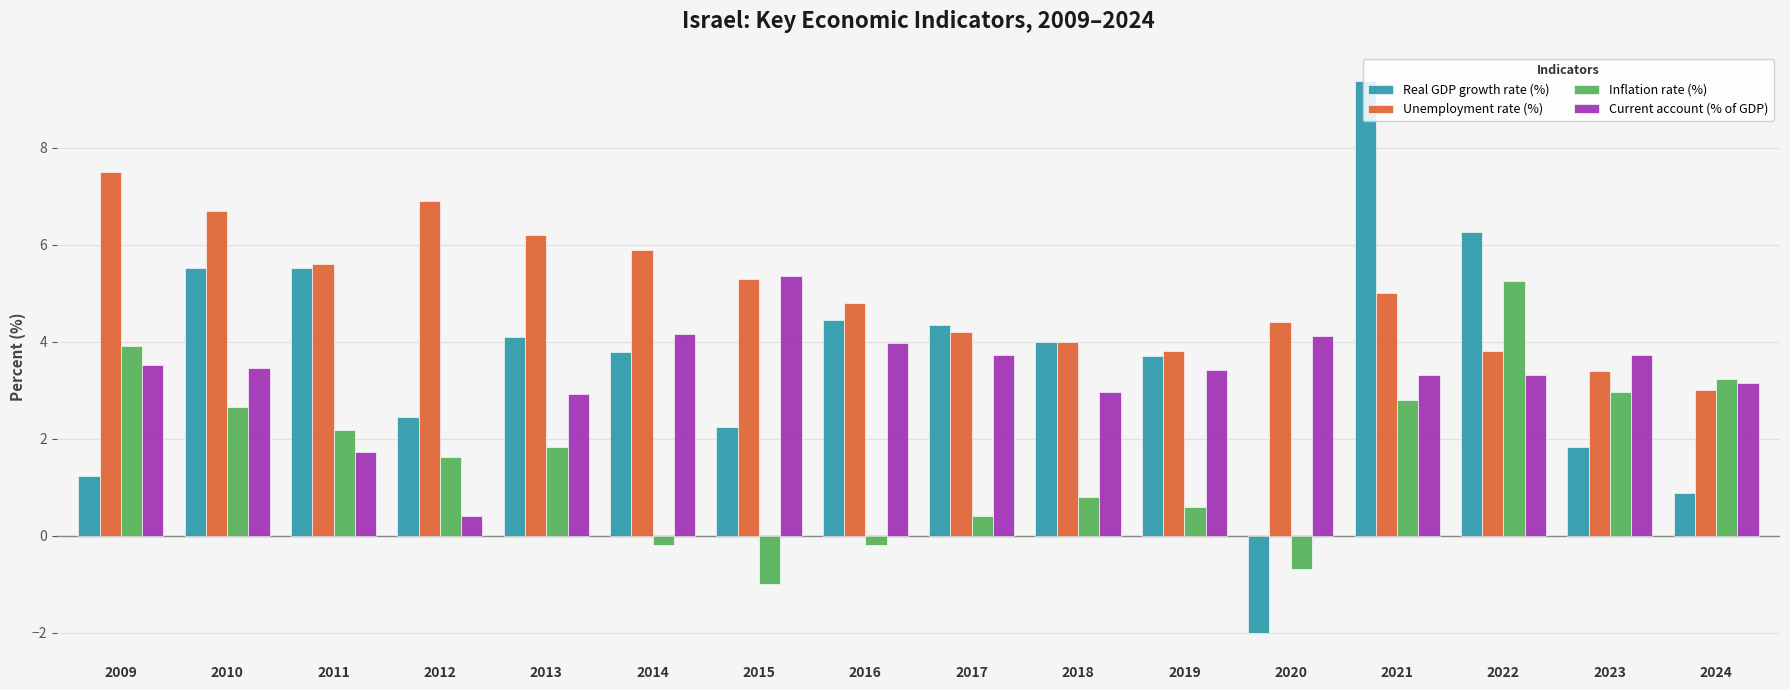

What is the difference between the maximum and minimum values in the Unemployment rate (%) series?

4.5